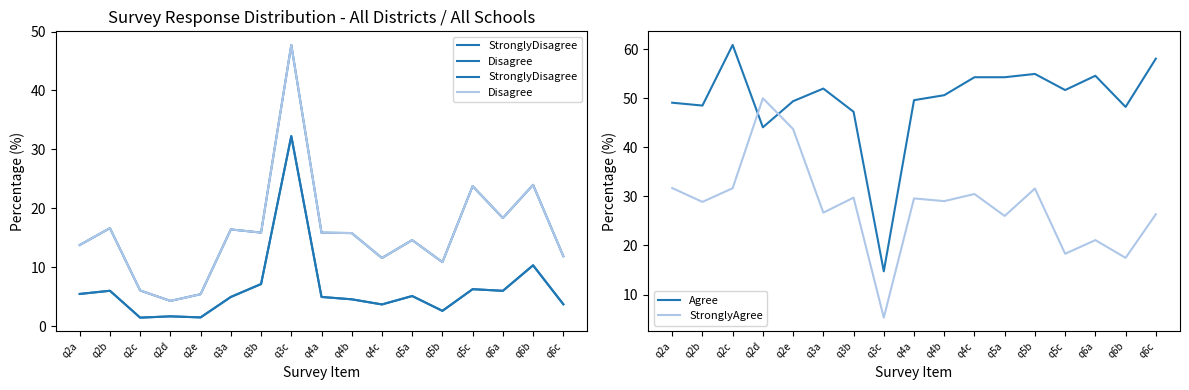

What is the spread (max minus min) of values at q2c?

59.4